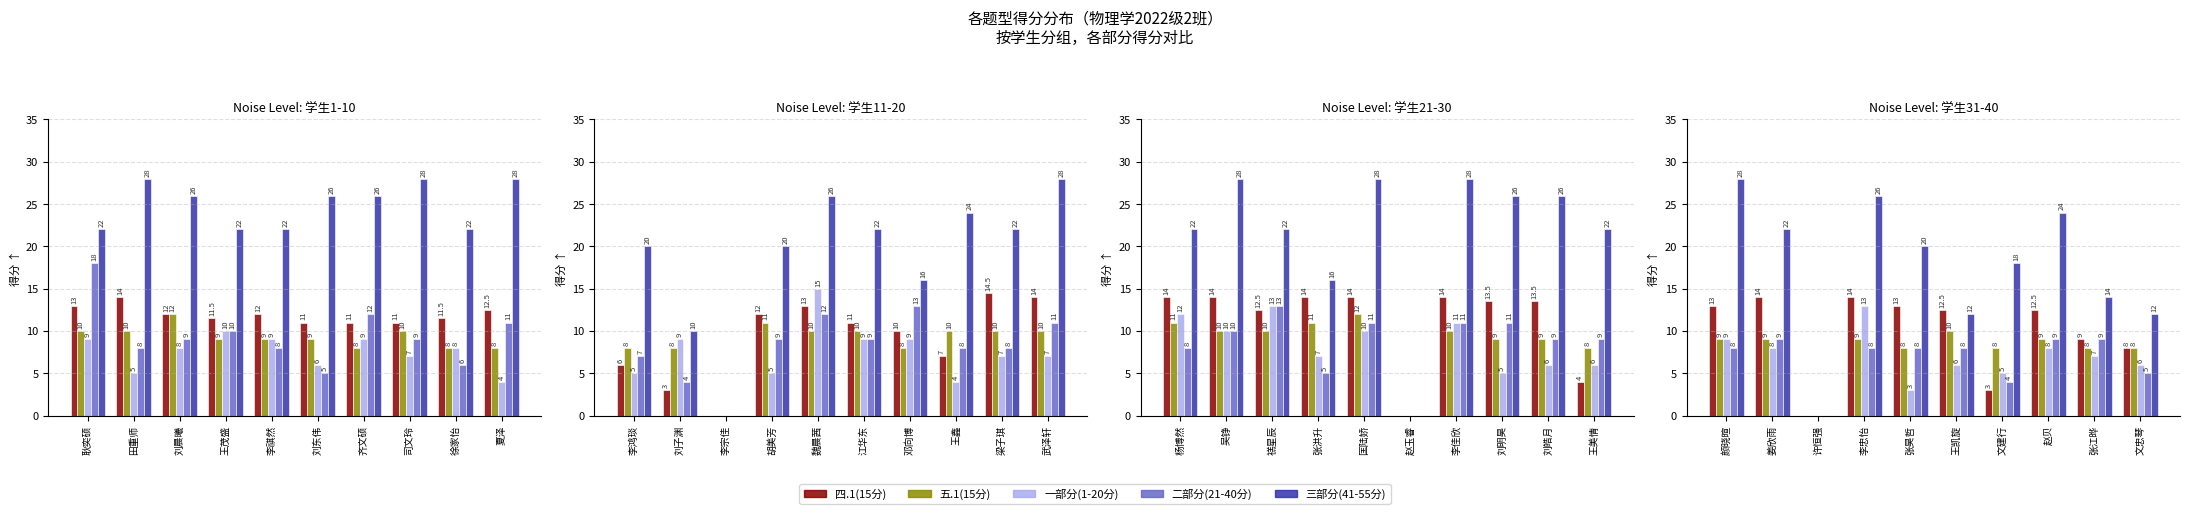

What is the maximum value for 三部分(41-55分)?

28.0